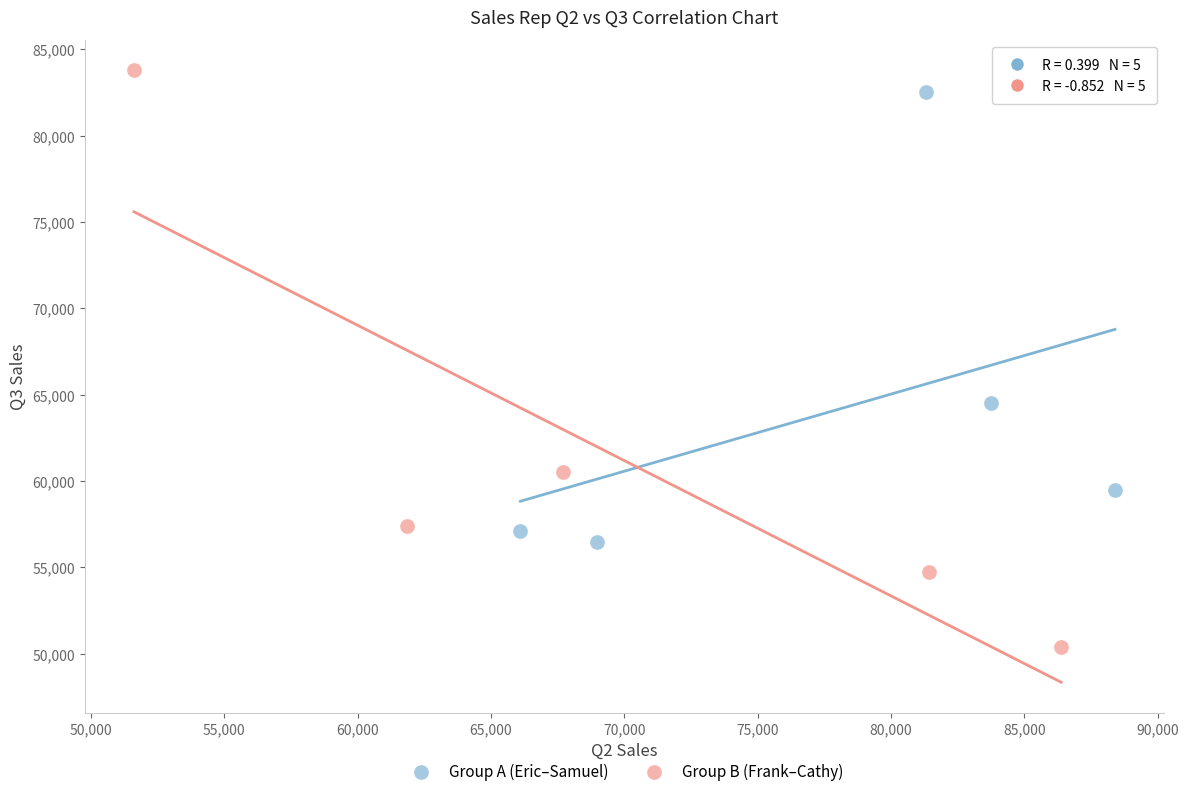

Which series has the largest Y range (max minus min)?

Group B (Frank–Cathy)